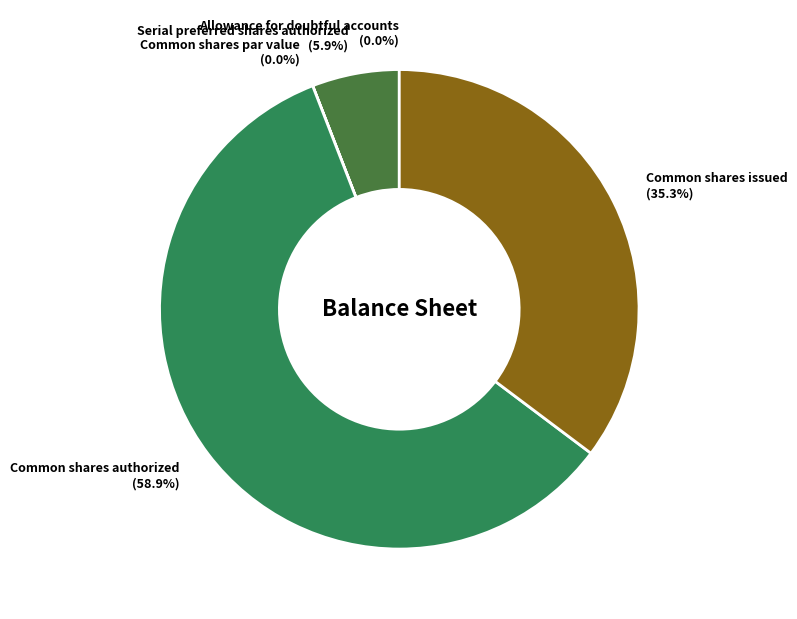

Between Common shares issued (35.3%) and Serial preferred shares authorized (5.9%), which is larger?

Common shares issued (35.3%)